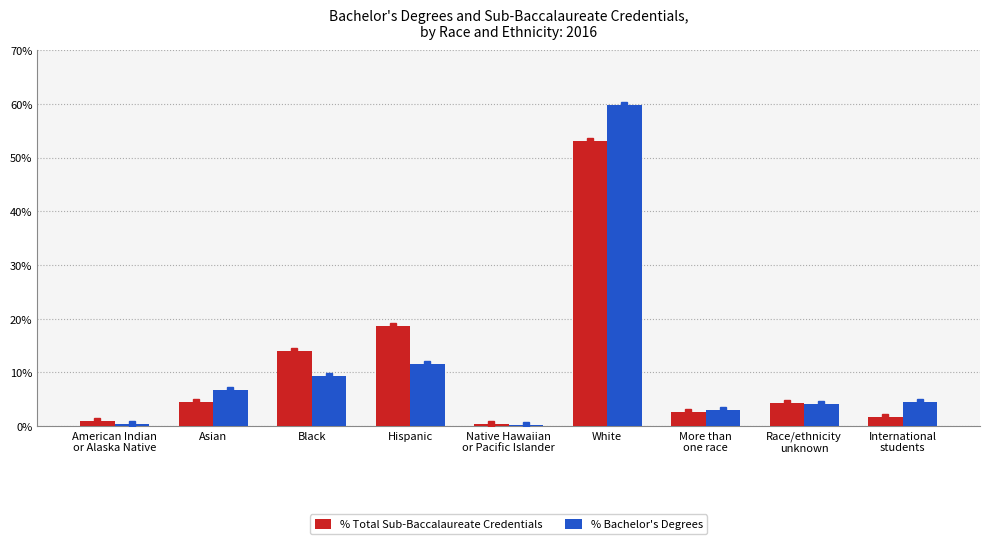

At International
students, list the series in order from largest to smallest.

% Bachelor's Degrees, % Total Sub-Baccalaureate Credentials